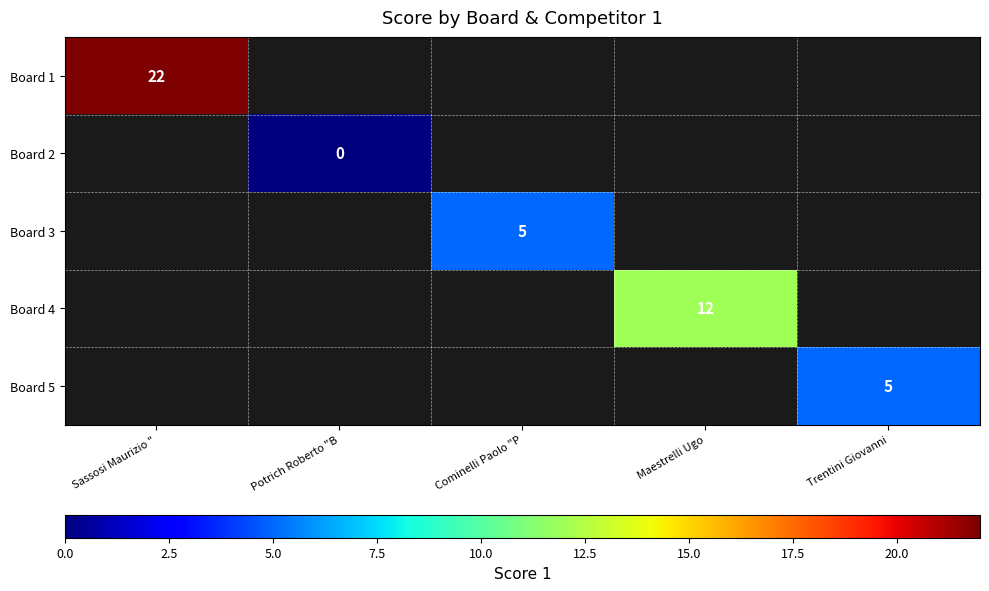

Which label corresponds to the smallest value in the chart?

Potrich Roberto "B